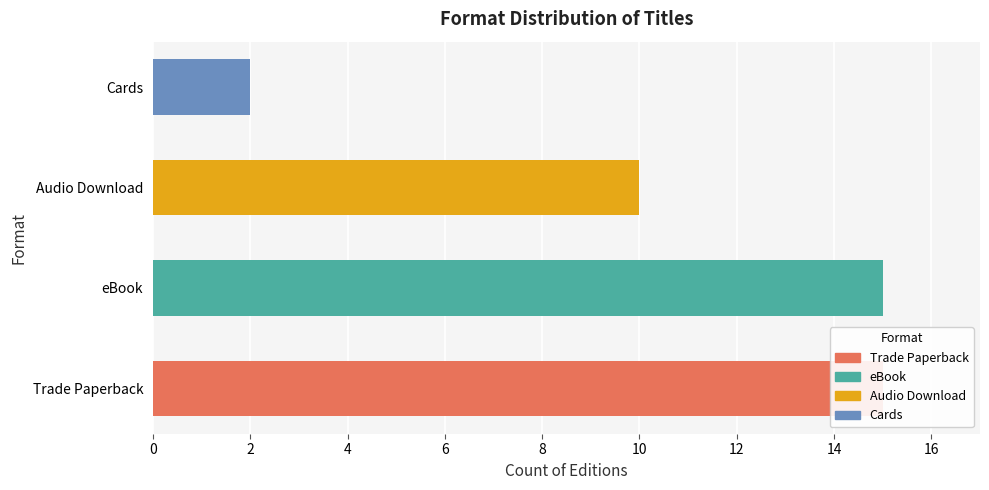

Which label corresponds to the smallest value in the chart?

Cards